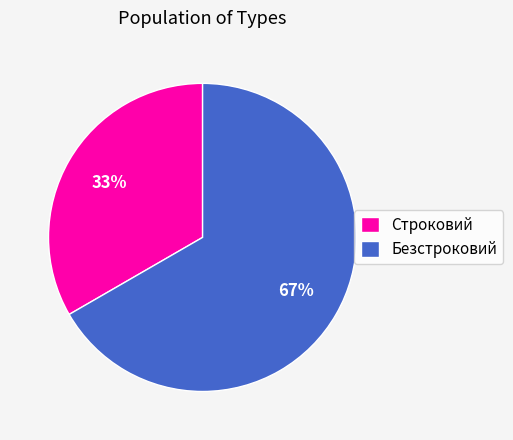

What is the largest slice in the pie chart?

Безстроковий